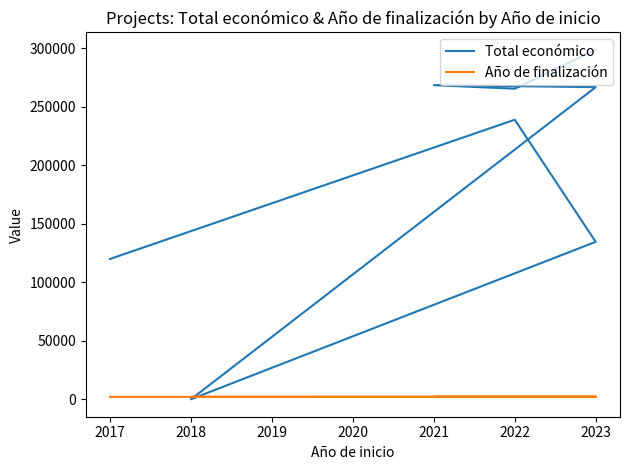

True or false: Total económico has more than 0 points higher than both neighbors.

True